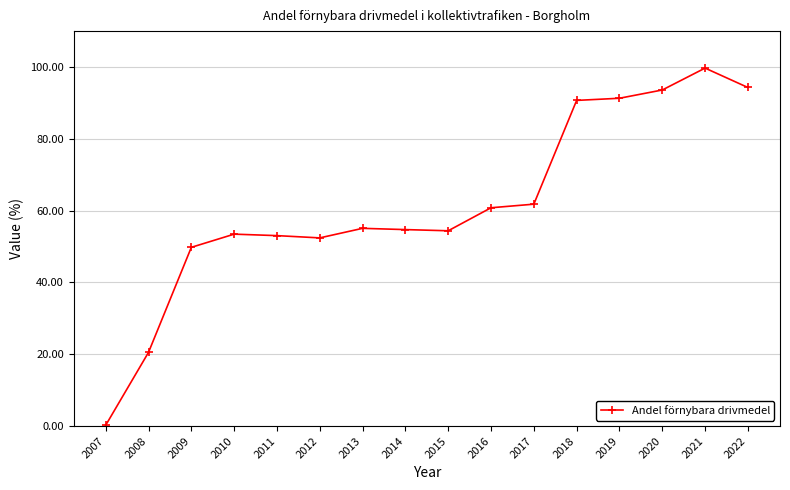

How many distinct data groups are displayed?

1